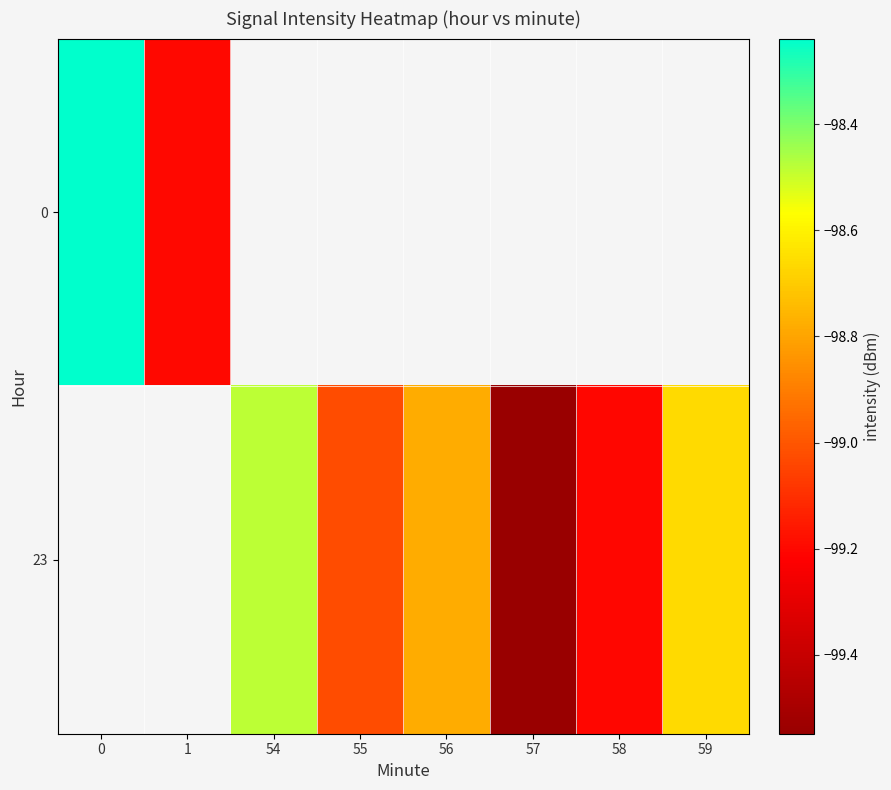

What is the difference between the second highest and minimum values in the 23 series?

0.4